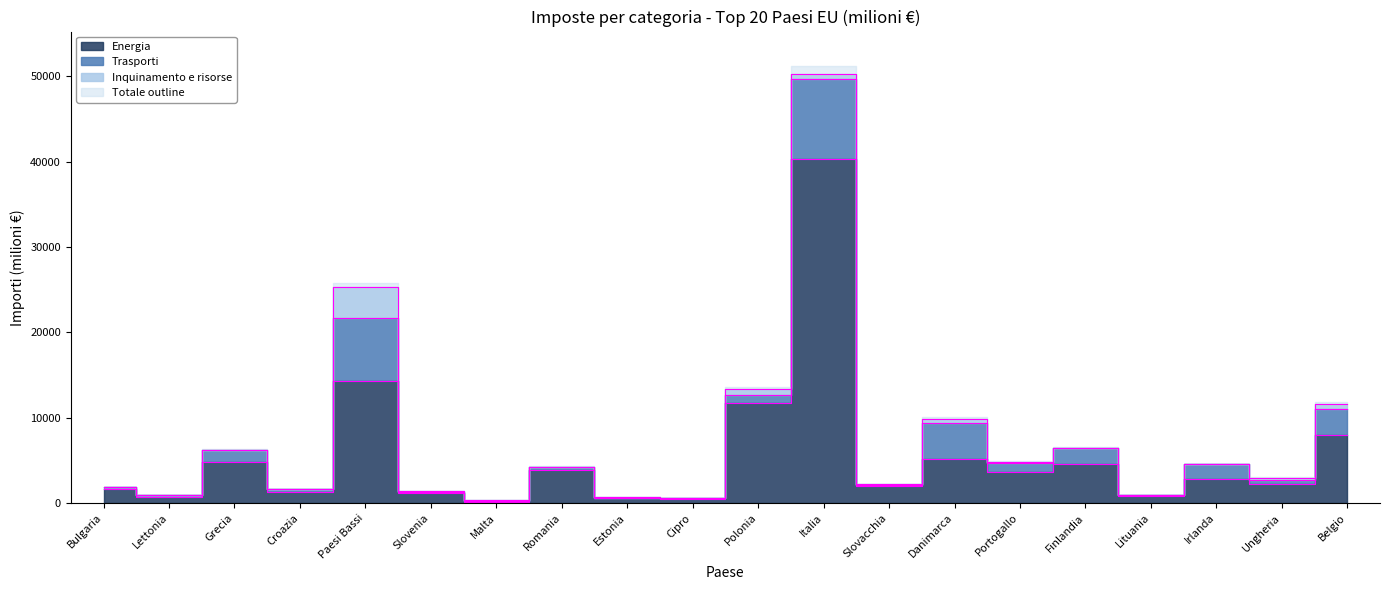

What is the label of the 10th point from the left?

Cipro